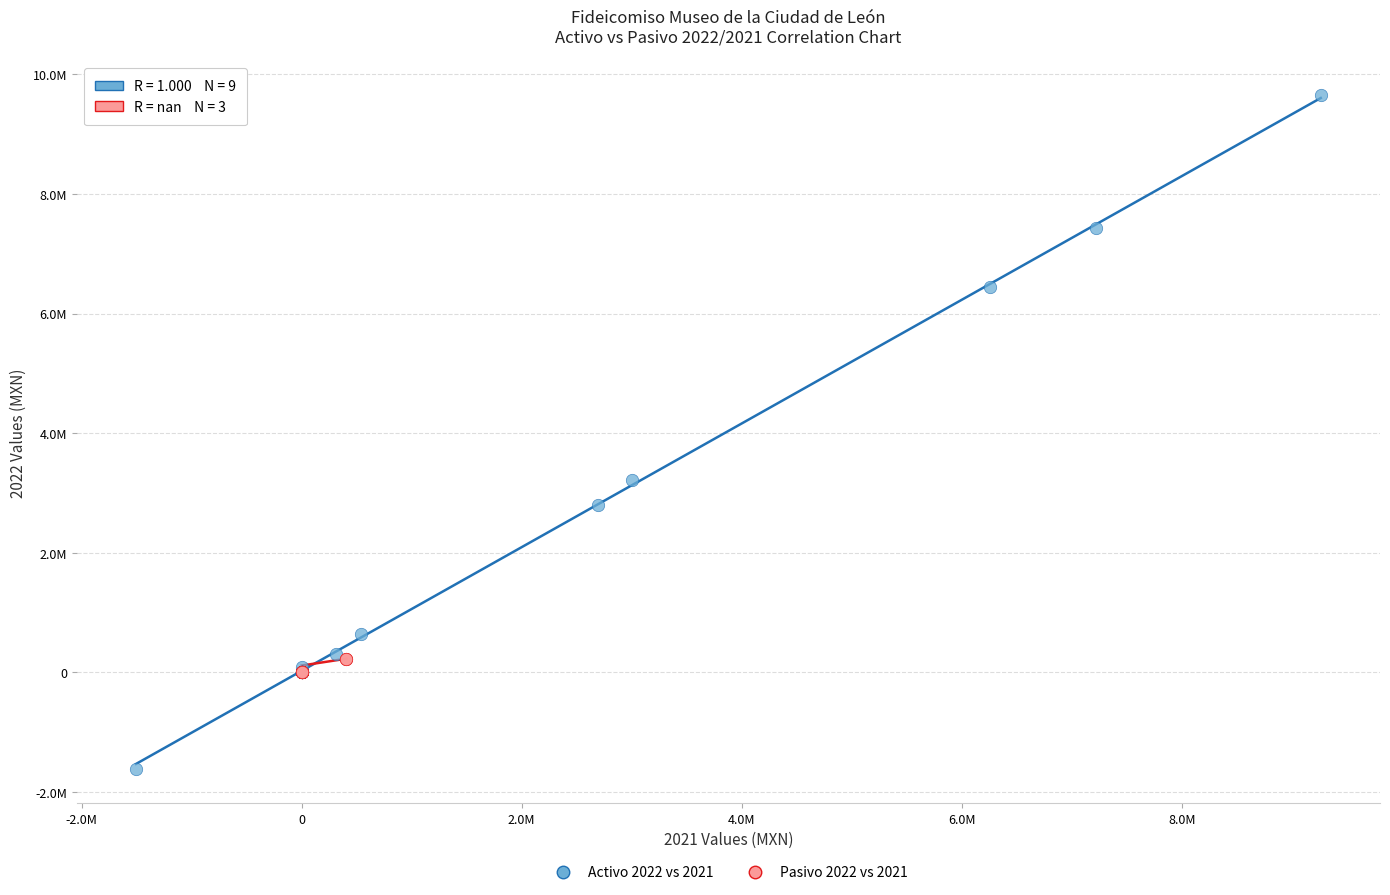

Which series contains the lowest Y value?

Activo 2022 vs 2021